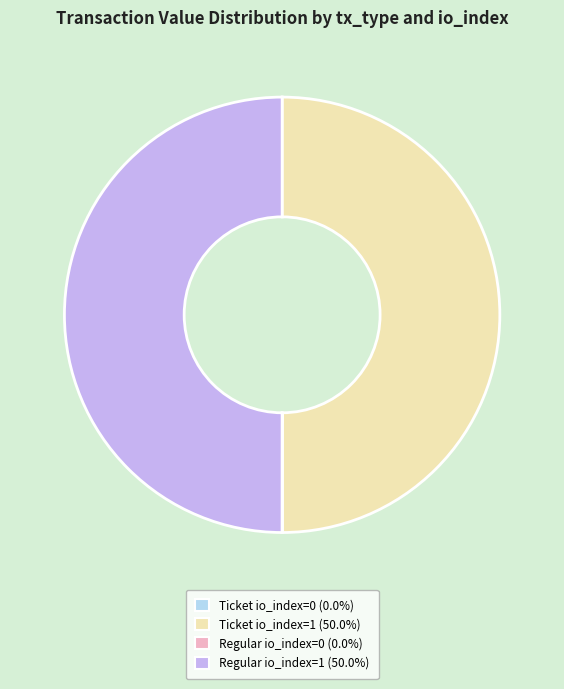

True or false: Regular io_index=1 accounts for 37% of the total.

False